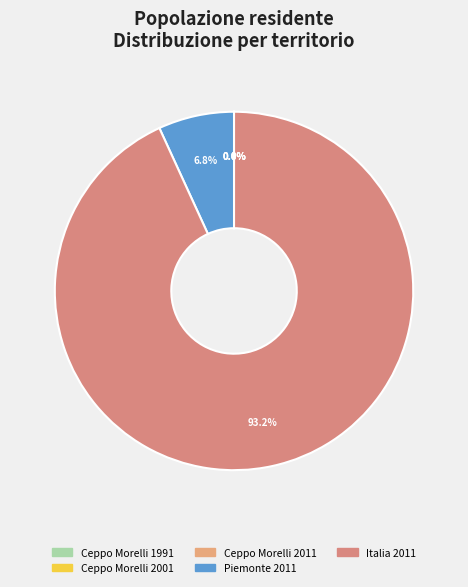

True or false: Italia 2011 accounts for 93% of the total.

True